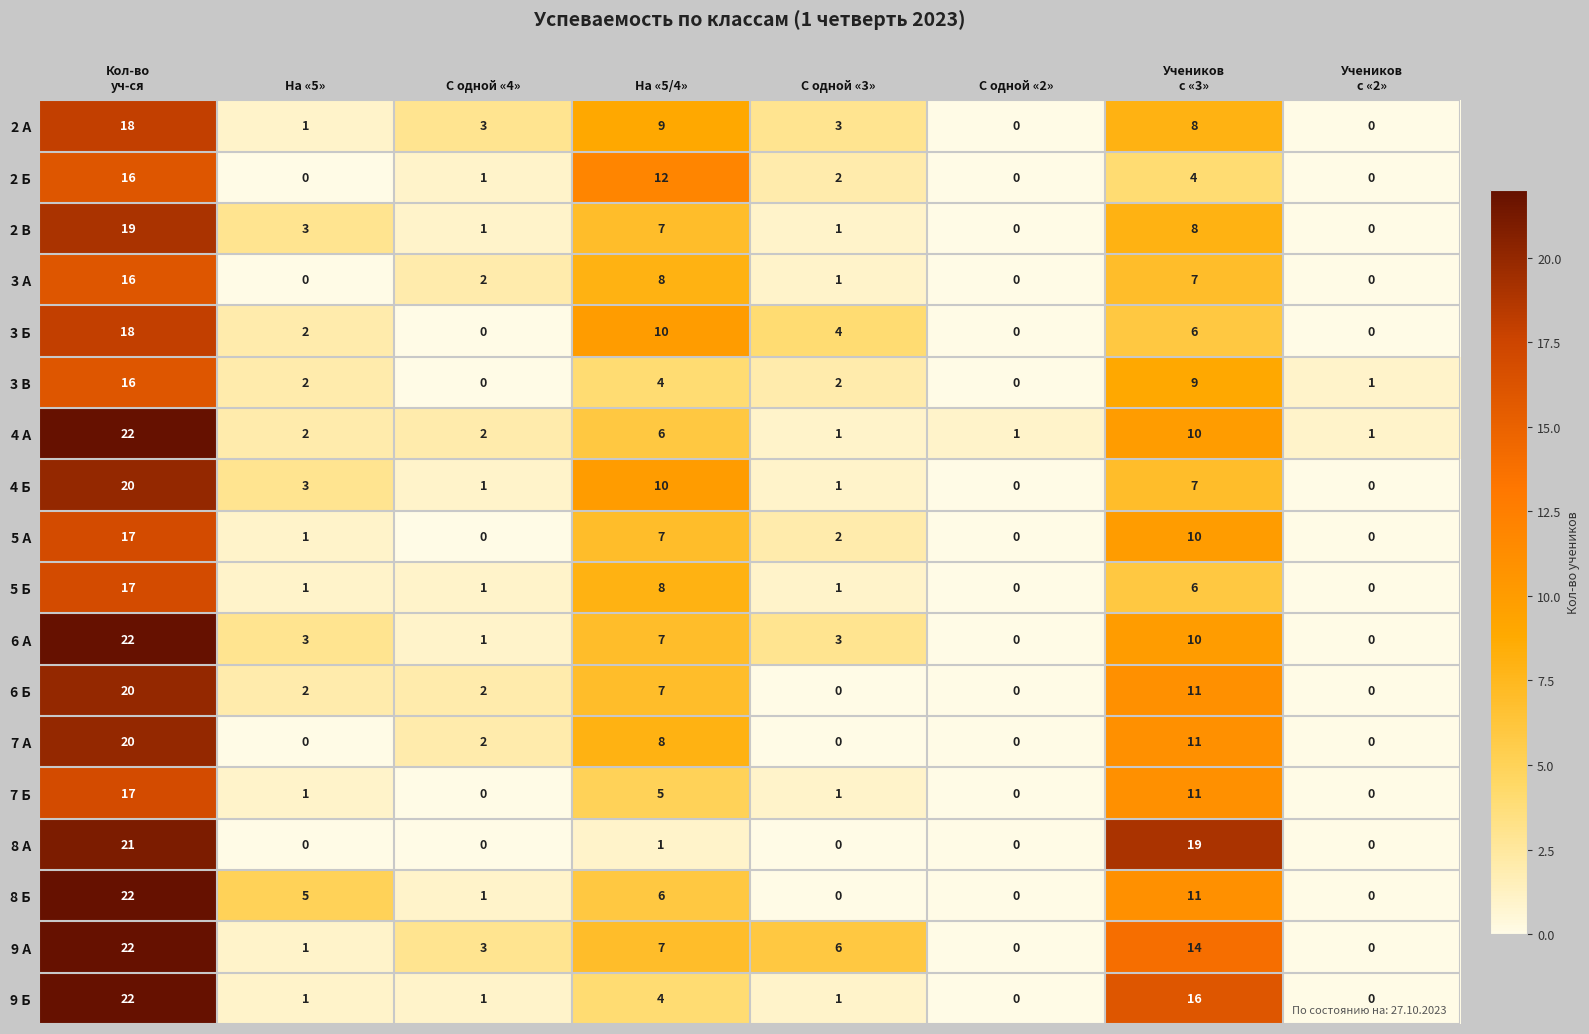

What is the difference between the highest and lowest values at С одной «2»?

1